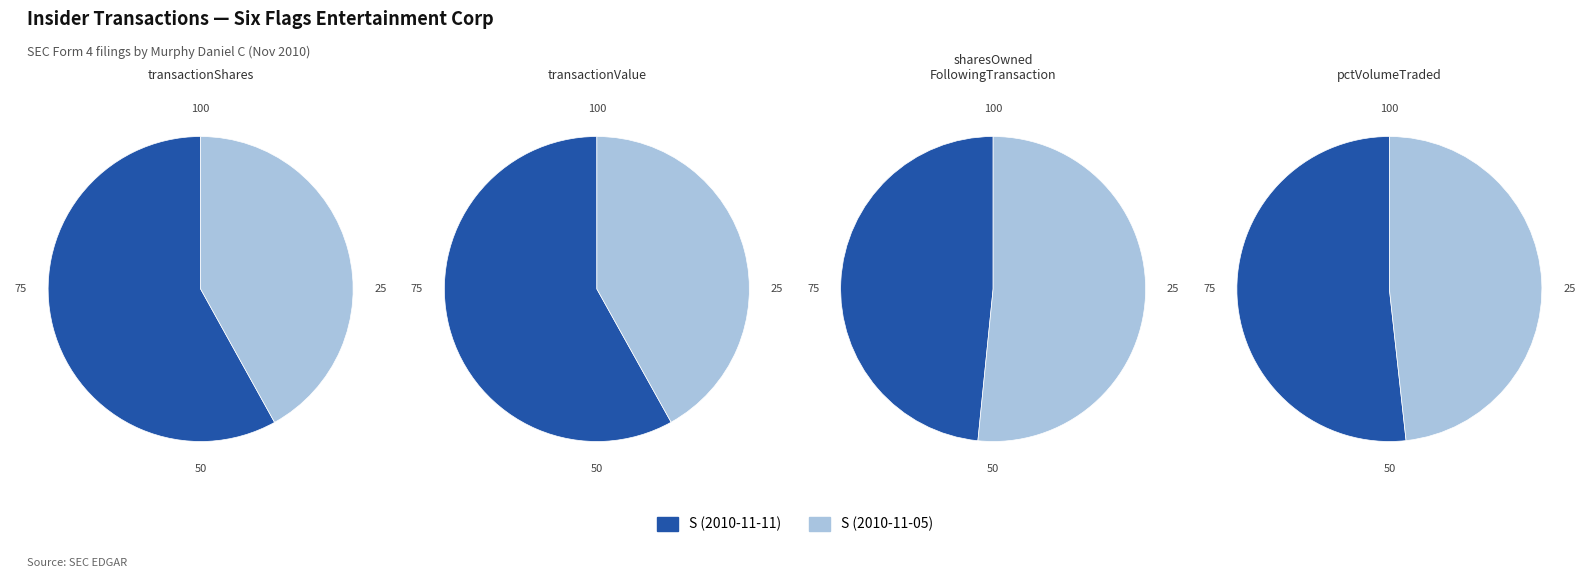

Does 0 account for over 50% of the chart?

Yes